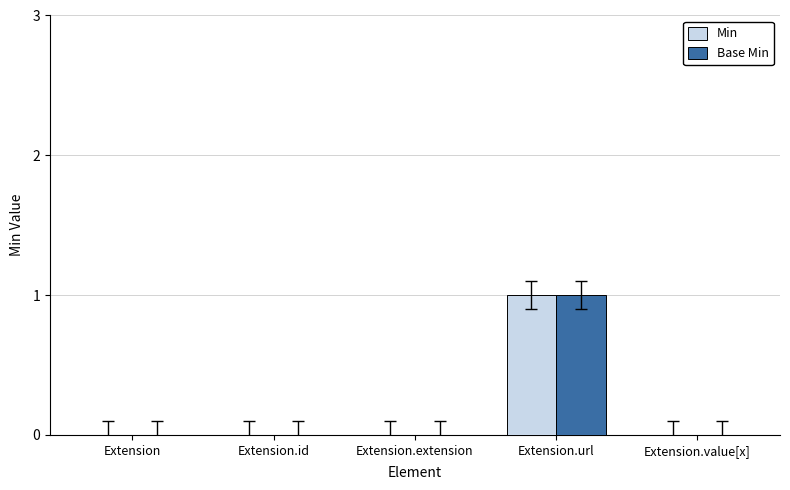

The Min series shows -1 at Extension. True or false?

False